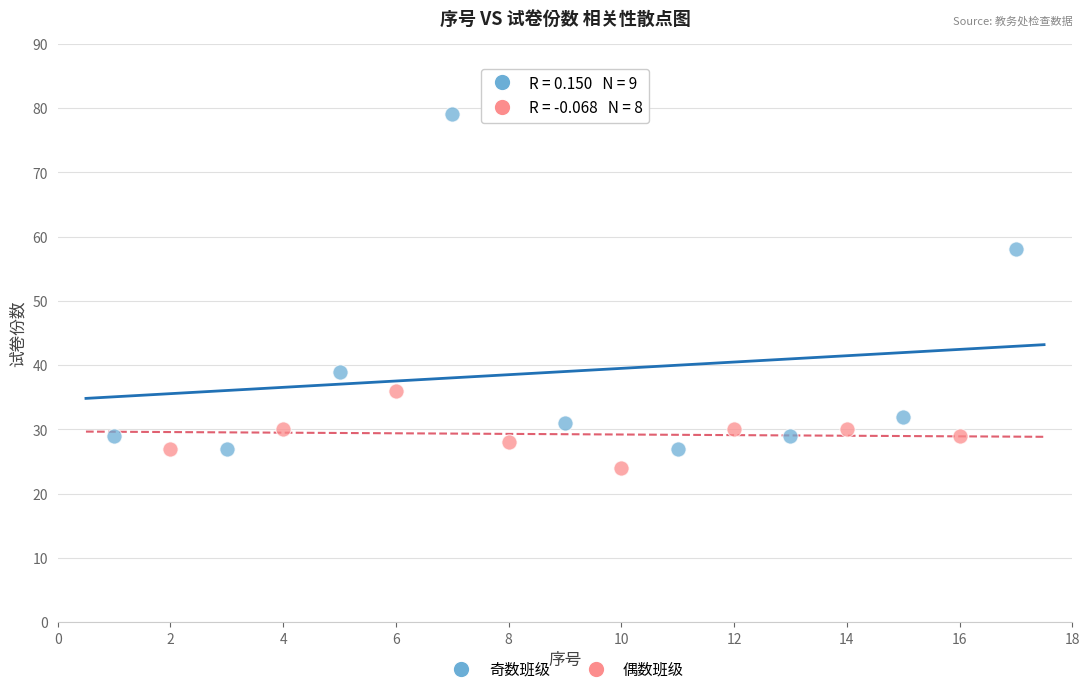

What are all the series names shown in the legend?

奇数班级, 偶数班级